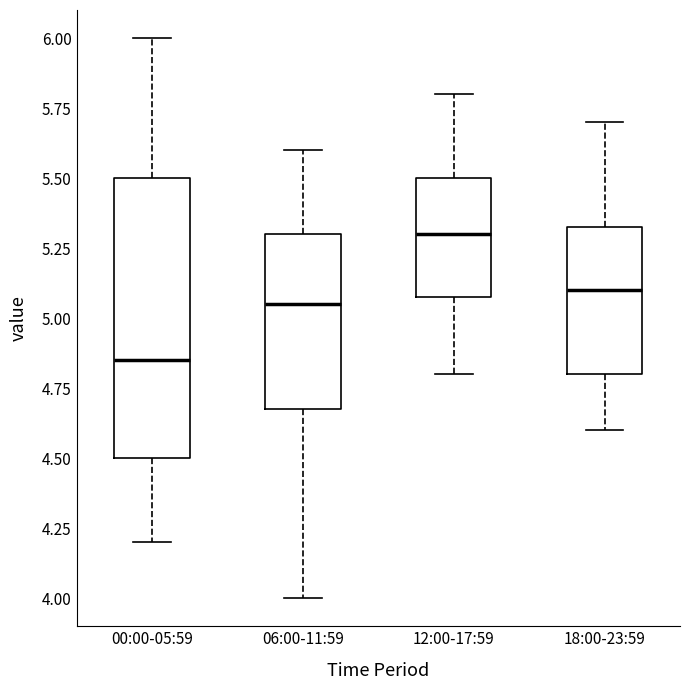

Reading left to right, transcribe this box plot: for each box, give where its median line is, the range the box spans, and where its two whiskers end, as read against the y-axis. The values are not printed on the chart, so give them approximately, as read against the axis.

00:00-05:59: median 4.85, box 4.50 to 5.50, whiskers 4.20 to 6.00
06:00-11:59: median 5.05, box 4.70 to 5.30, whiskers 4.00 to 5.60
12:00-17:59: median 5.30, box 5.10 to 5.50, whiskers 4.80 to 5.80
18:00-23:59: median 5.10, box 4.80 to 5.35, whiskers 4.60 to 5.70